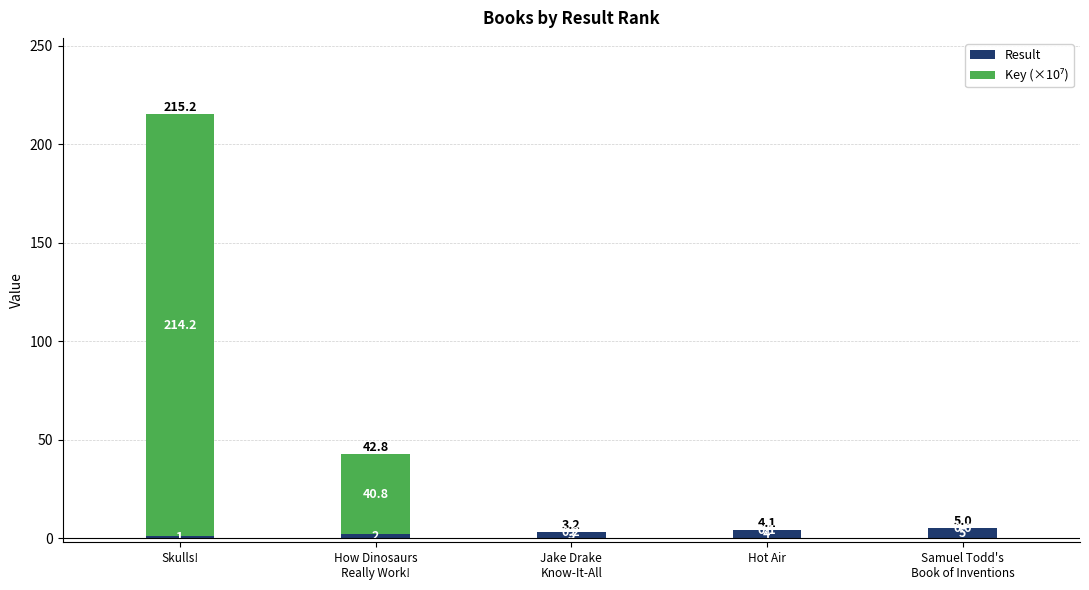

How many series are shown in this chart?

2